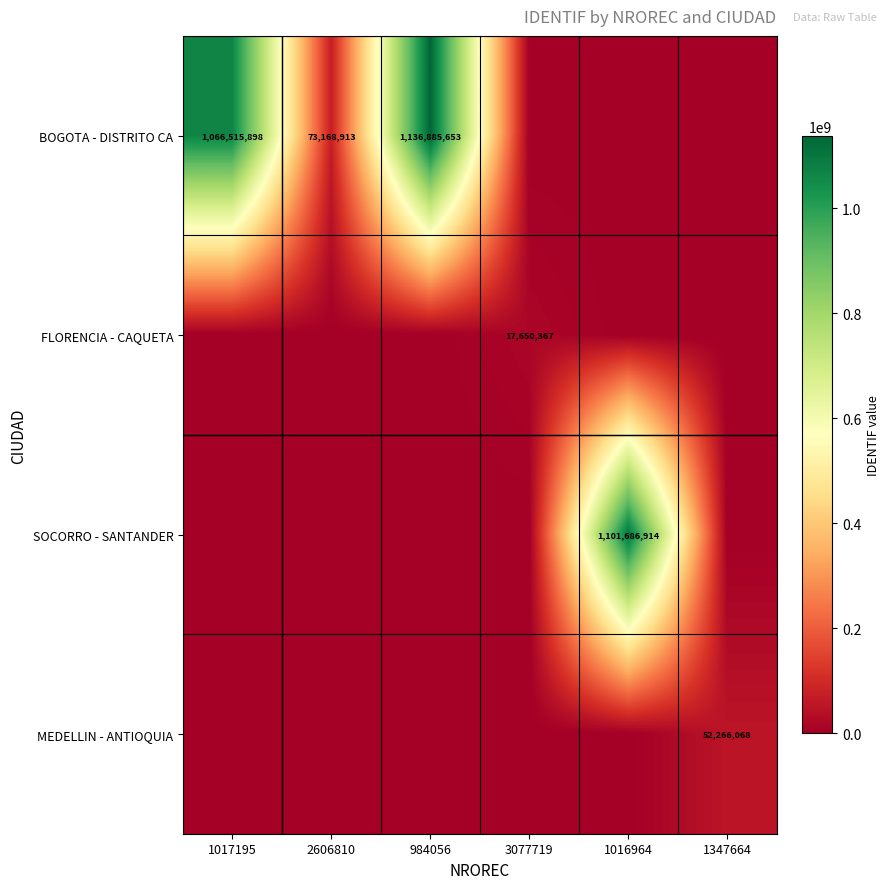

At which category is the sum across all series the highest?

984056